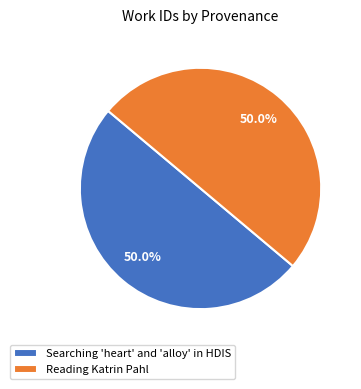

What is the ratio of the value at Reading Katrin Pahl to the value at Searching 'heart' and 'alloy' in HDIS?

1.0